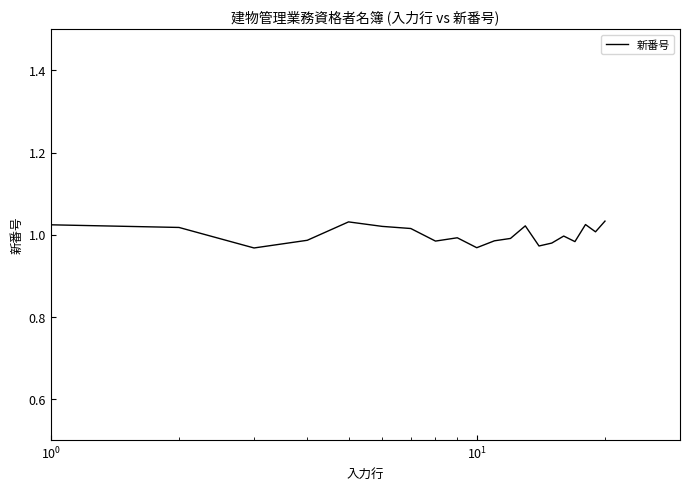

What is the average value?

1.0